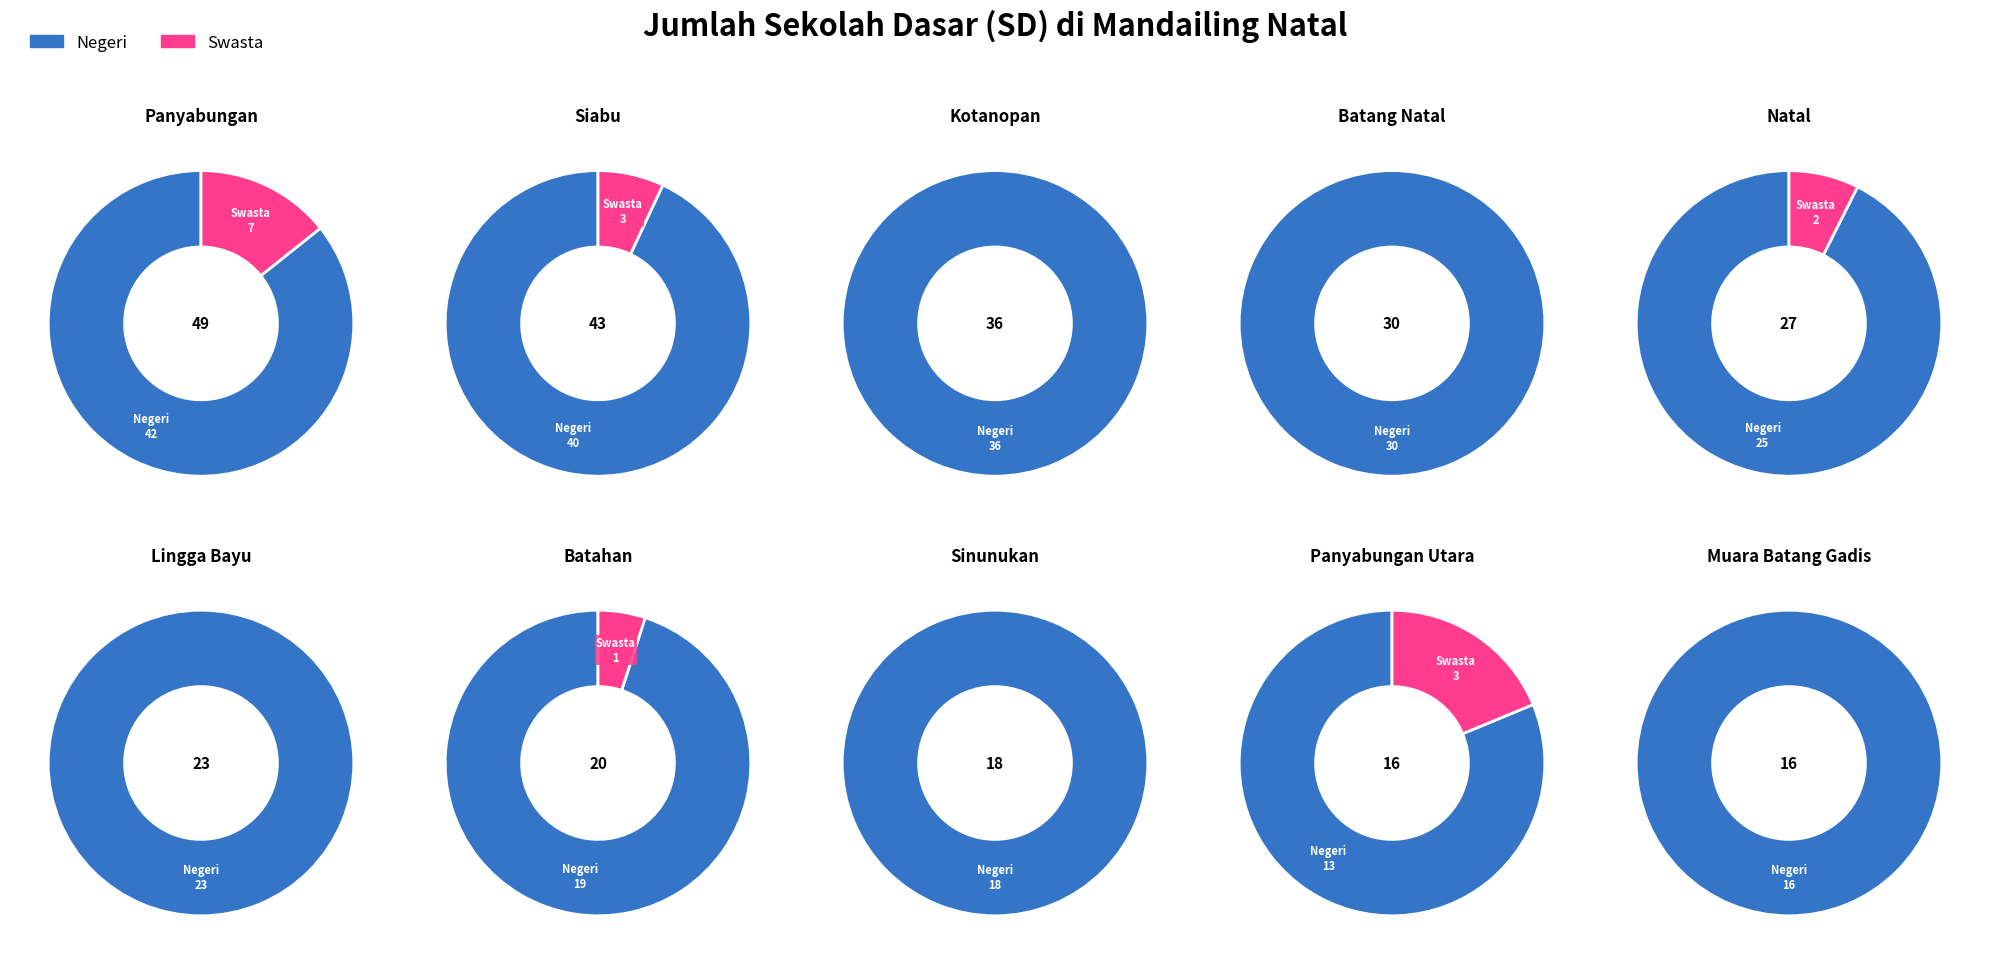

True or false: Panyabungan Barat accounts for 1% of the total.

False